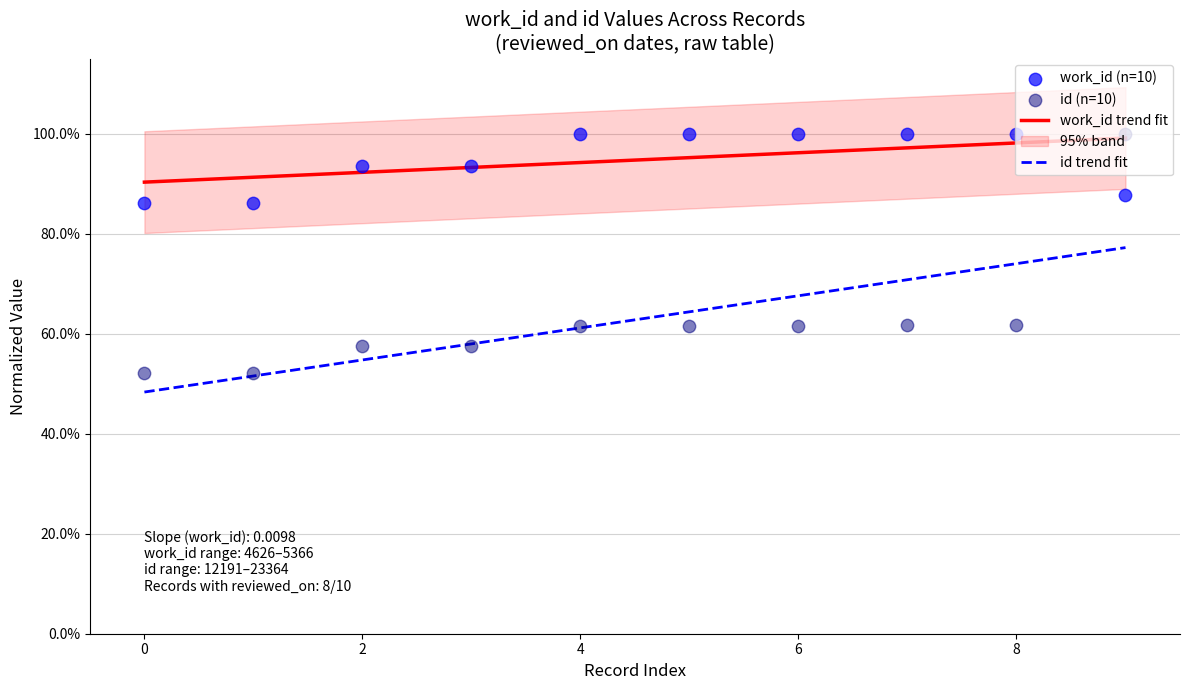

Which series has the largest total across all categories?

work_id